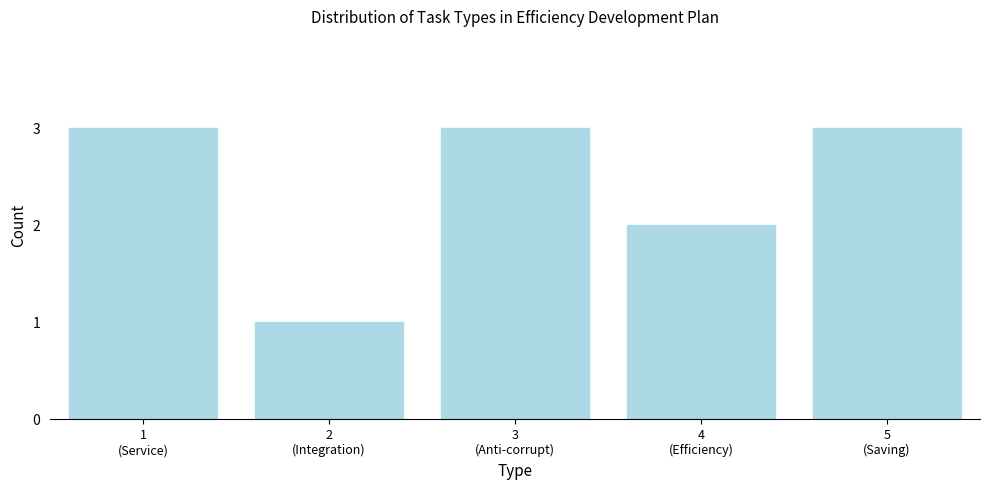

Reading left to right, what are all the values shown in this chart?

3	1	3	2	3